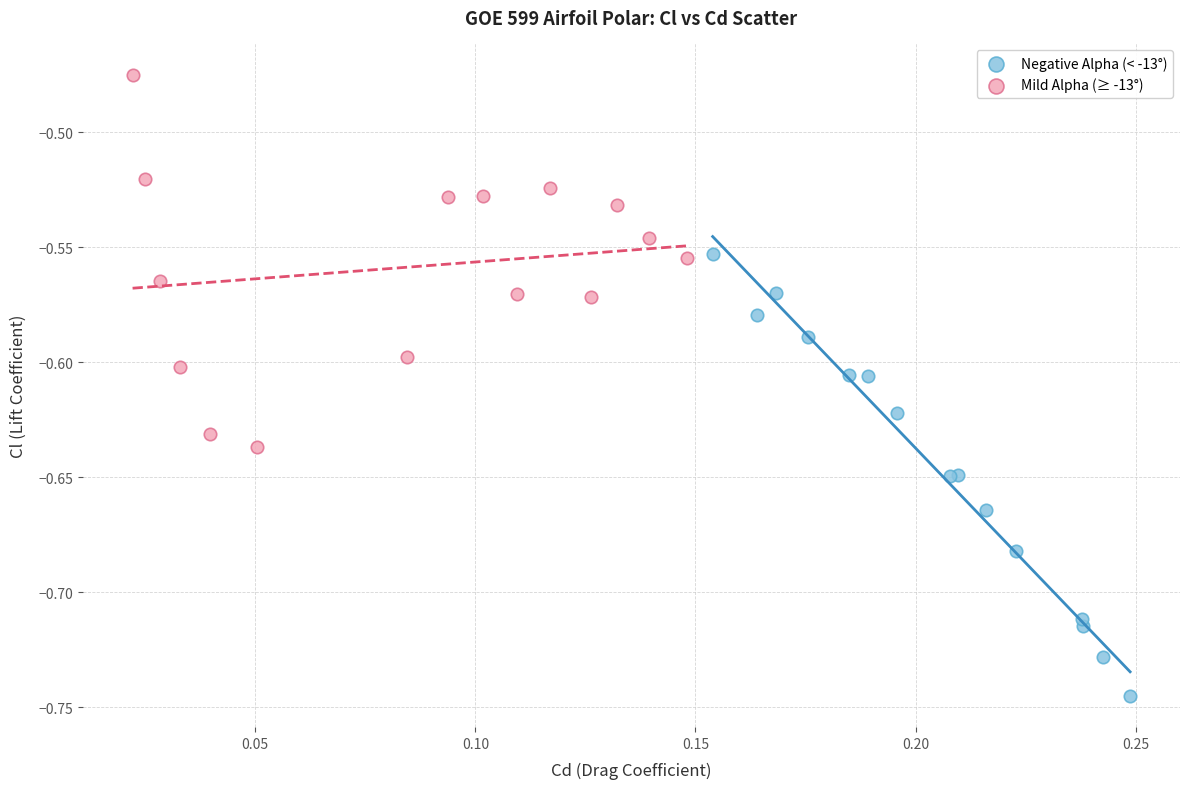

Which series contains the lowest Y value?

Negative Alpha (< -13°)